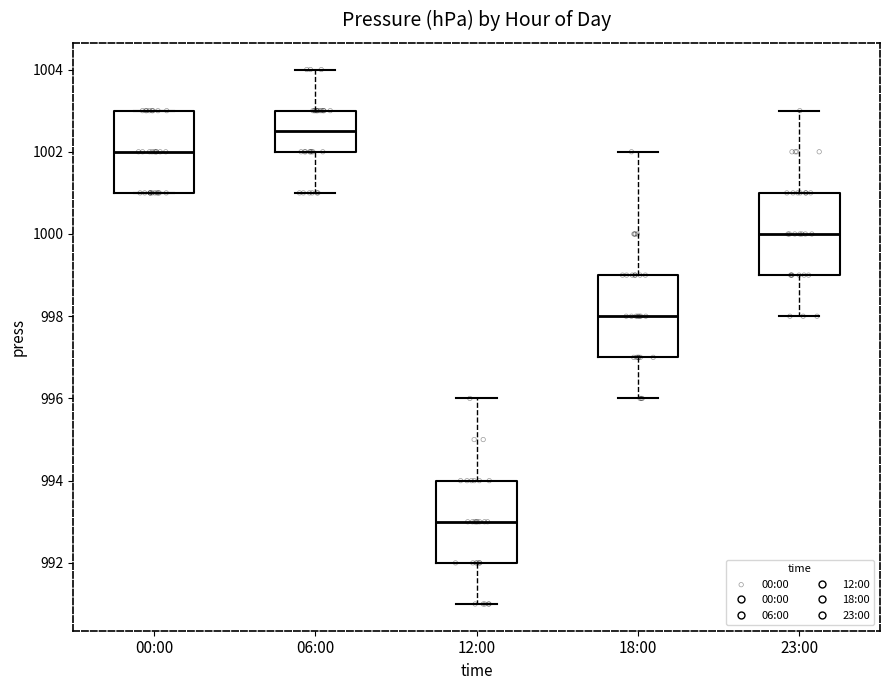

Reading left to right, transcribe this box plot: for each box, give where its median line is, the range the box spans, and where its two whiskers end, as read against the y-axis. The values are not printed on the chart, so give them approximately, as read against the axis.

00:00: median 1002.0, box 1001.0 to 1003.0, whiskers 1001.0 to 1003.0
06:00: median 1002.6, box 1002.0 to 1003.0, whiskers 1001.0 to 1004.0
12:00: median 993.0, box 992.0 to 994.0, whiskers 991.0 to 996.0
18:00: median 998.0, box 997.0 to 999.0, whiskers 996.0 to 1002.0
23:00: median 1000.0, box 999.0 to 1001.0, whiskers 998.0 to 1003.0